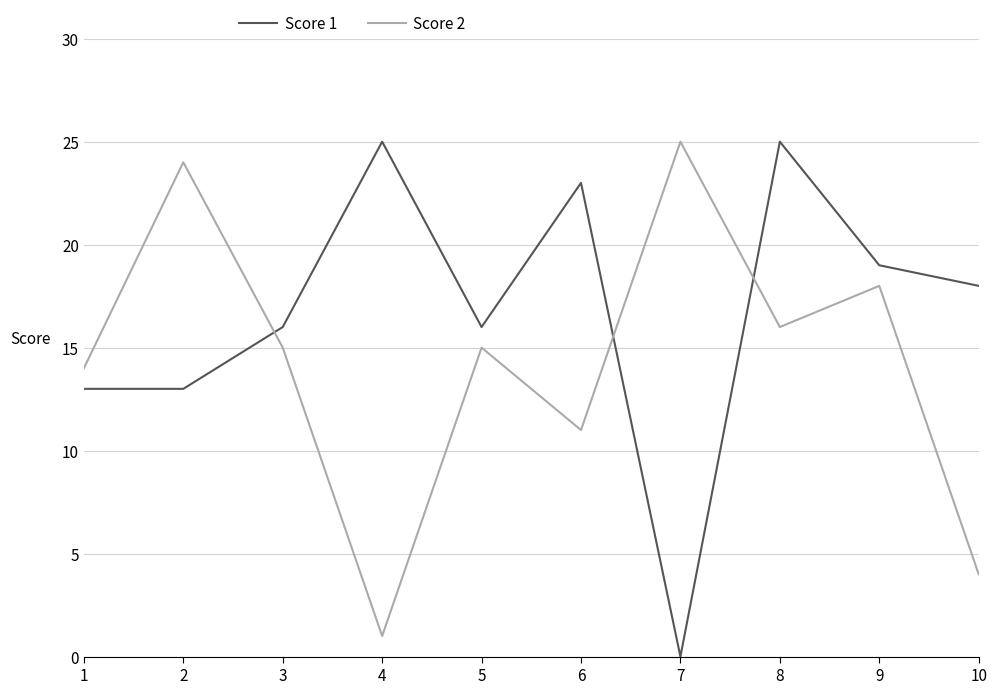

Which category has the lowest value across all series?

7